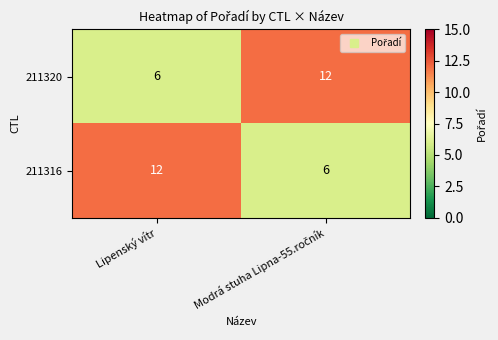

At Lipenský vítr, list the series in order from largest to smallest.

211316, 211320